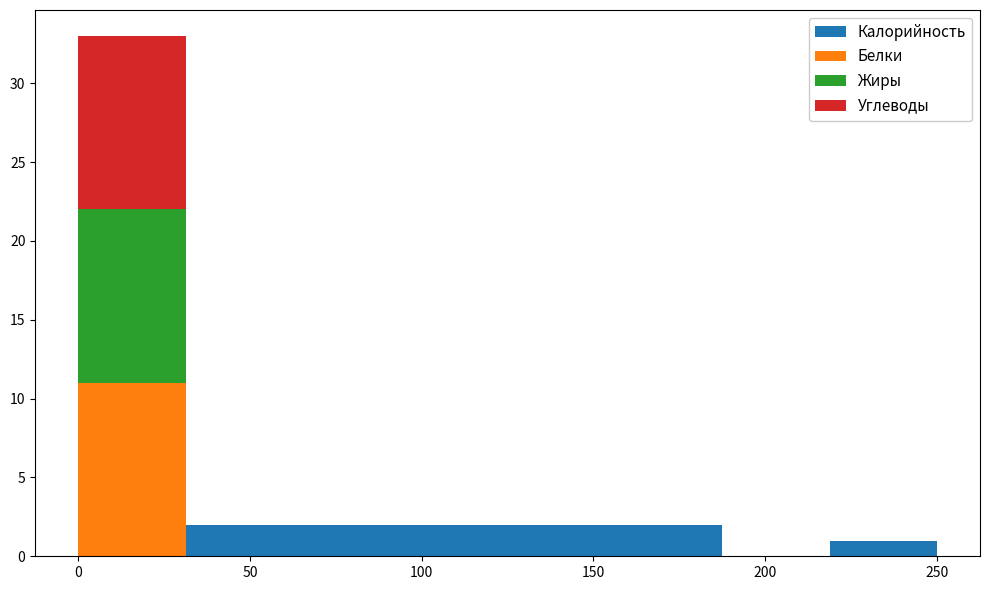

Reading left to right, list every stacked bar in this chart as the range it spans on the x-axis followed by its total height. Neither the bar edges nor the heights are printed on the chart, so give them approximately, as read against the axes.

0 to 30: 33
30 to 65: 2
65 to 95: 2
95 to 125: 2
125 to 155: 2
155 to 190: 2
190 to 220: 0
220 to 250: 1